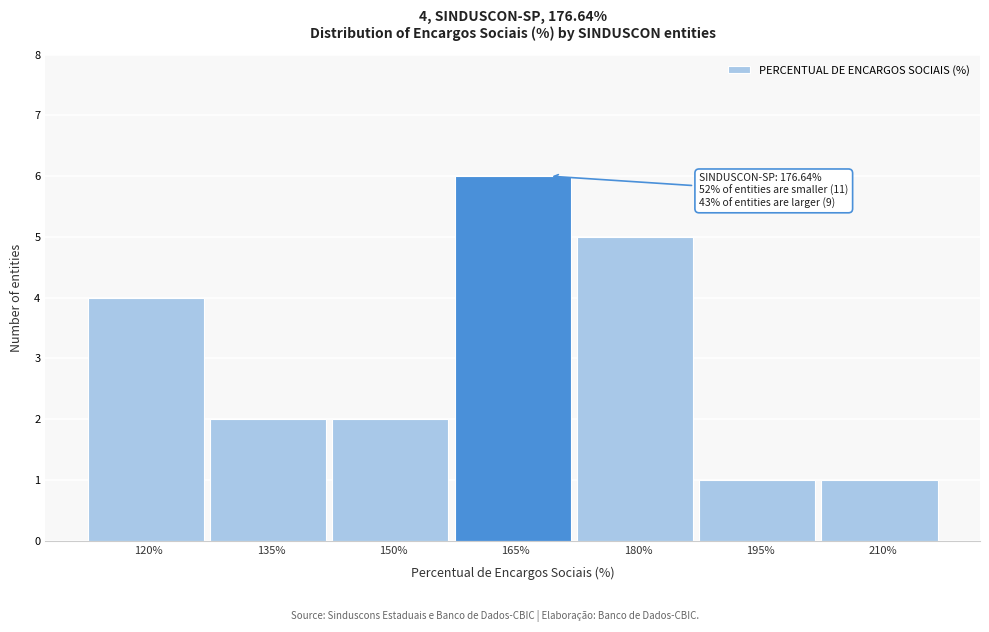

Reading left to right, extract all data points from this chart.

120%=4	135%=2	150%=2	165%=6	180%=5	195%=1	210%=1